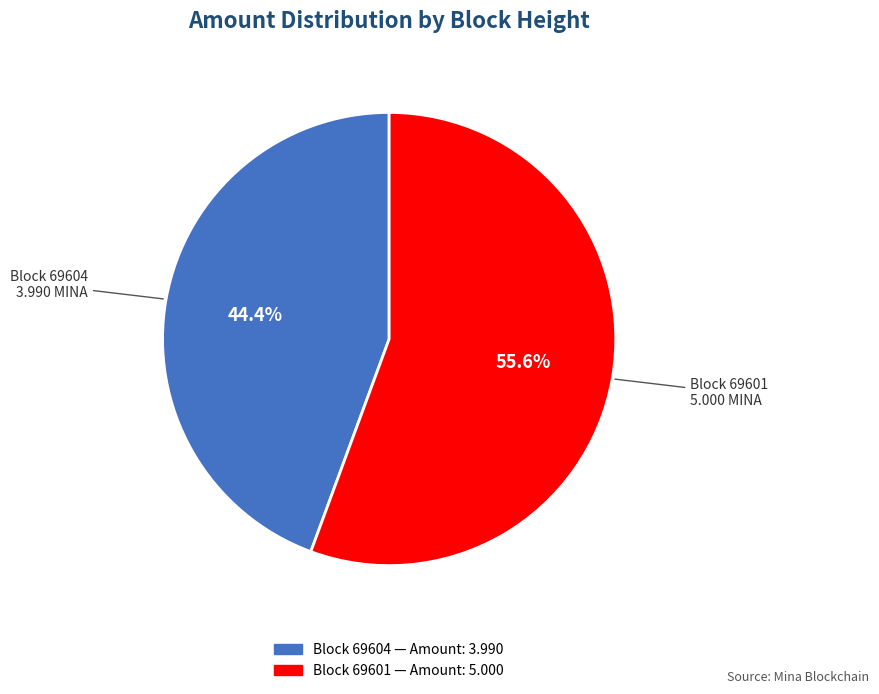

Is there any slice that represents more than half of the pie?

Yes